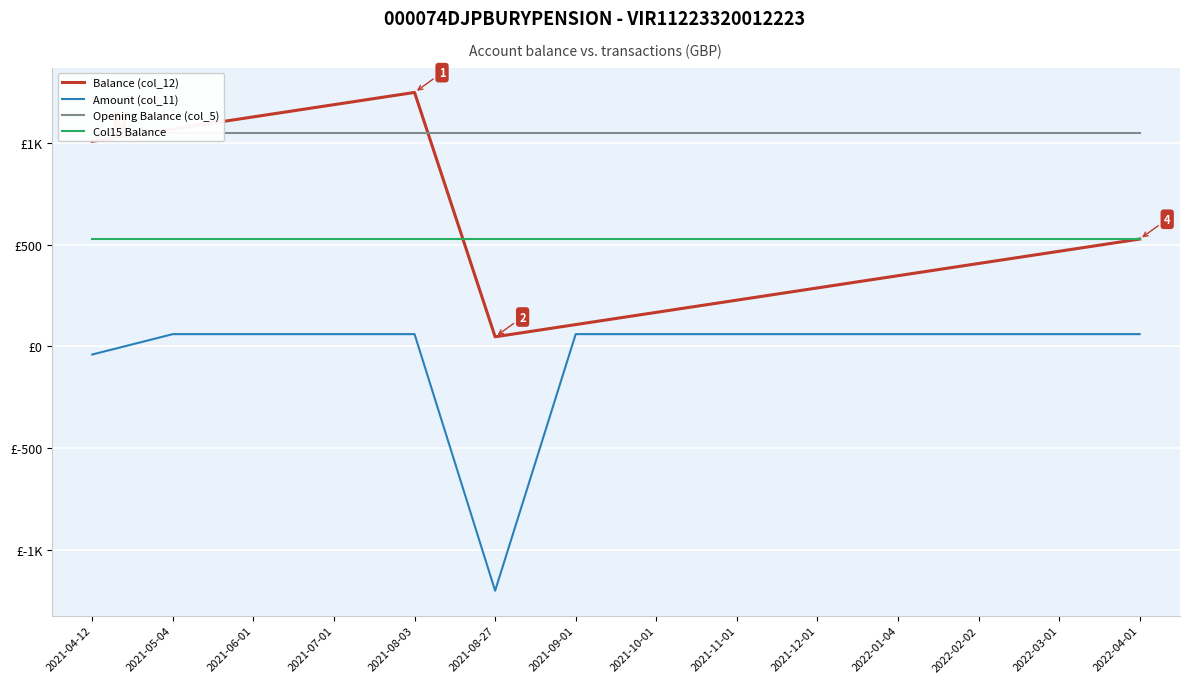

How many series are shown in this chart?

4